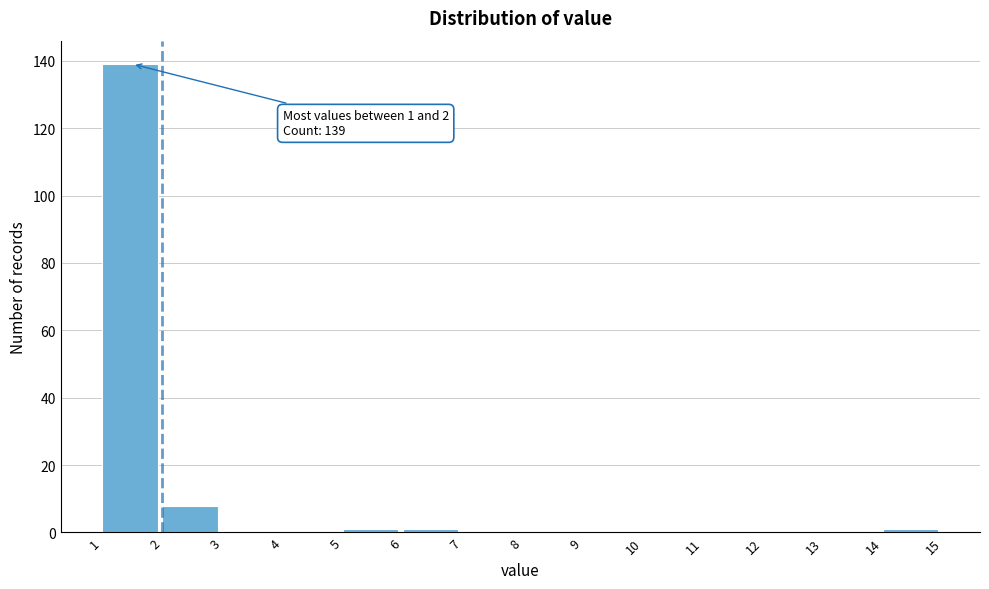

Over which range of the x-axis is the bar tallest?

1 to 2